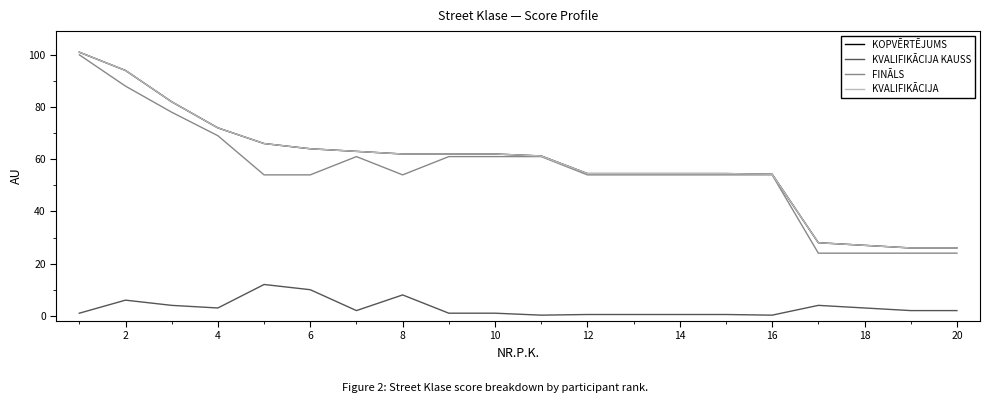

Does the chart display data point markers on the line(s)?

No